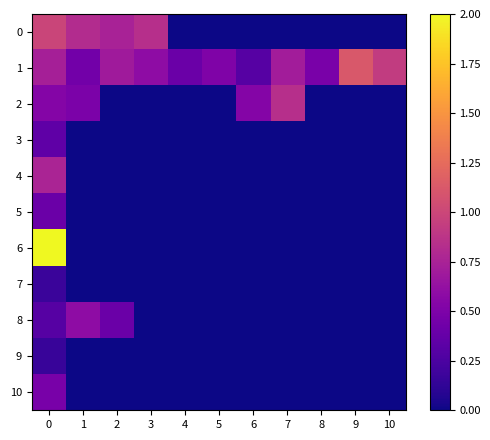

How many categories are shown in the chart?

11